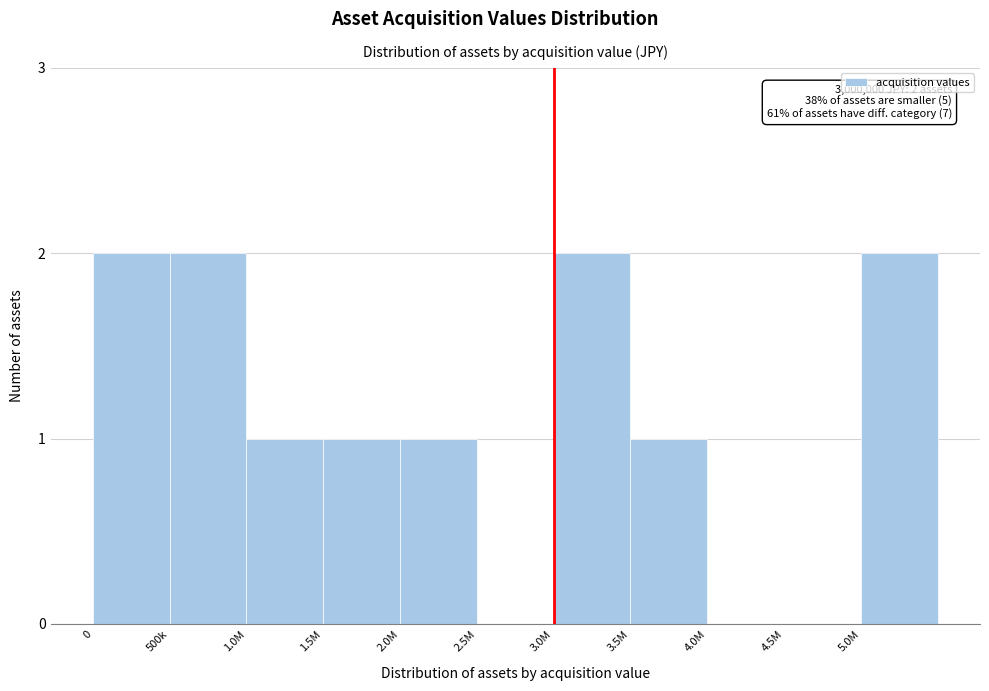

Reading right to left, extract all data points from this chart.

5.0M=2	4.5M=0	4.0M=0	3.5M=1	3.0M=2	2.5M=0	2.0M=1	1.5M=1	1.0M=1	500k=2	0=2